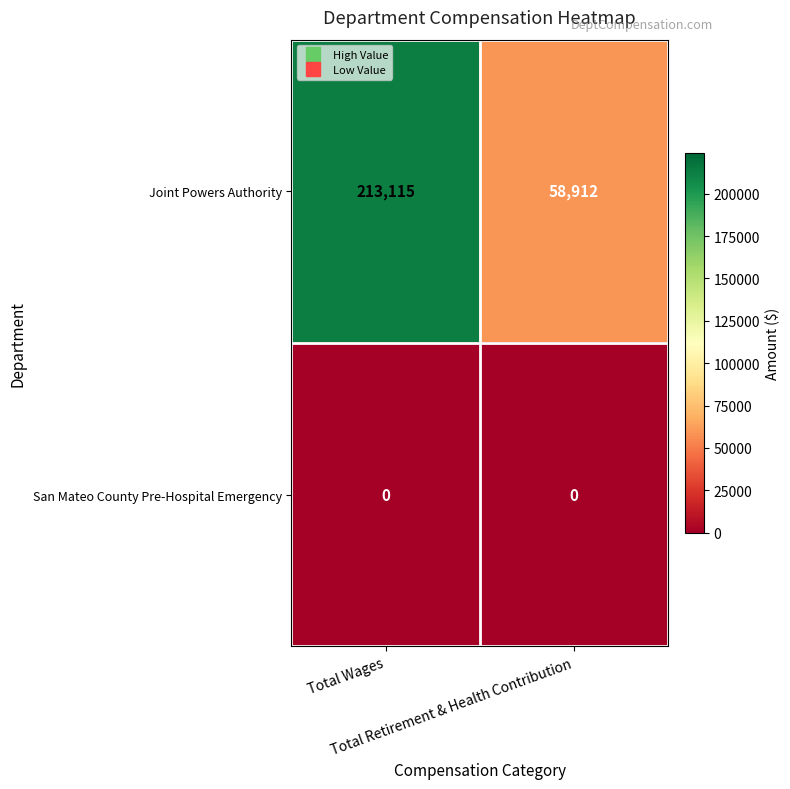

At which category is the sum across all series the highest?

Total Wages